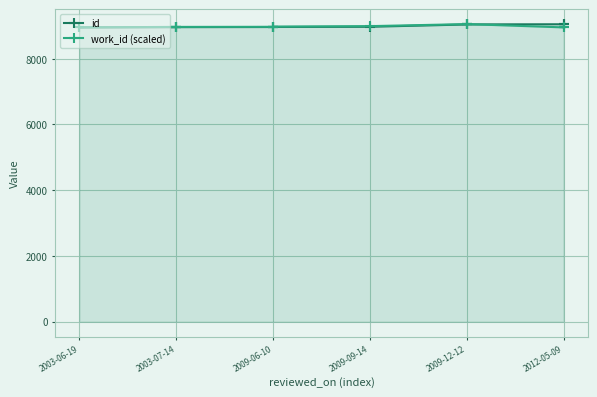

What is the sum of the work_id (scaled) values at 2009-12-12 and 2009-06-10?

18031.5